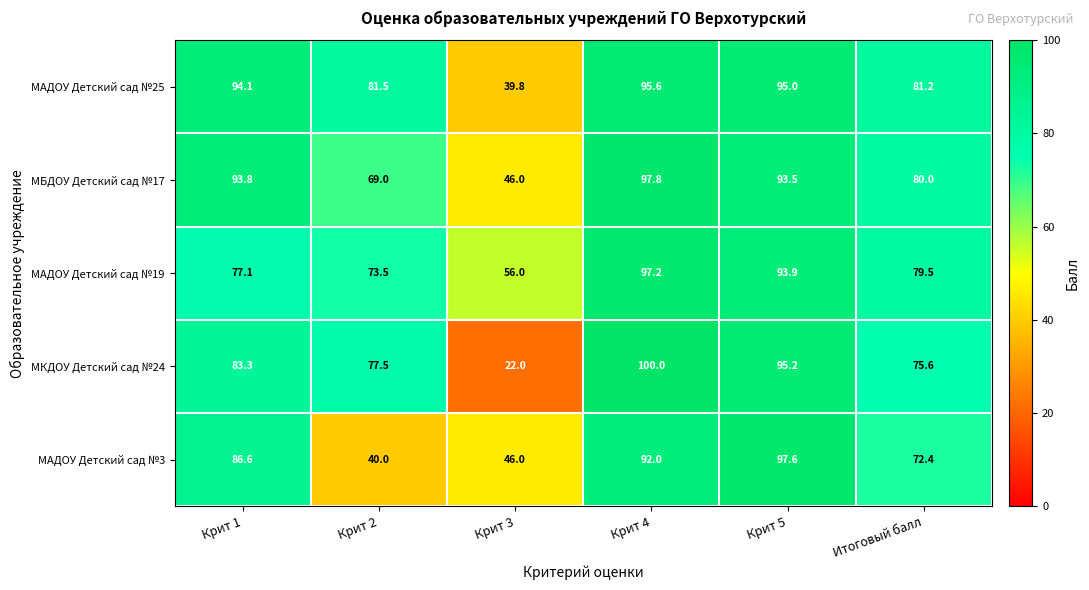

What is the difference between the maximum and minimum values in the МБДОУ Детский сад №17 series?

51.8